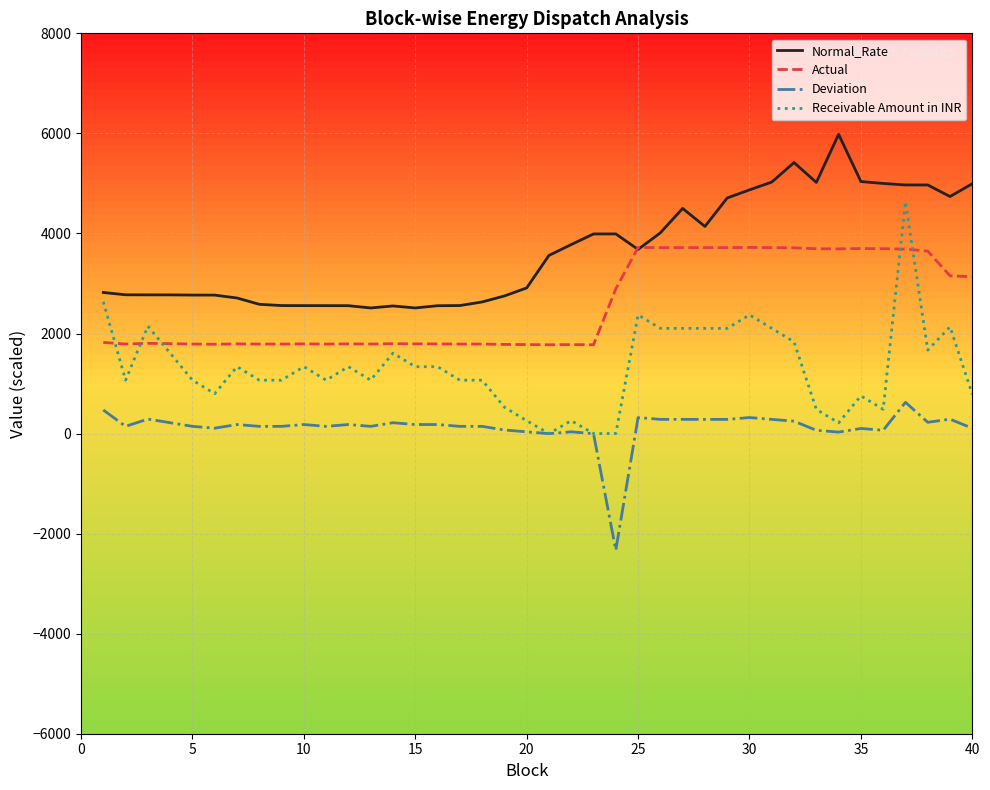

List the series in order of their overall mean, lowest first.

Deviation, Receivable Amount in INR, Actual, Normal_Rate